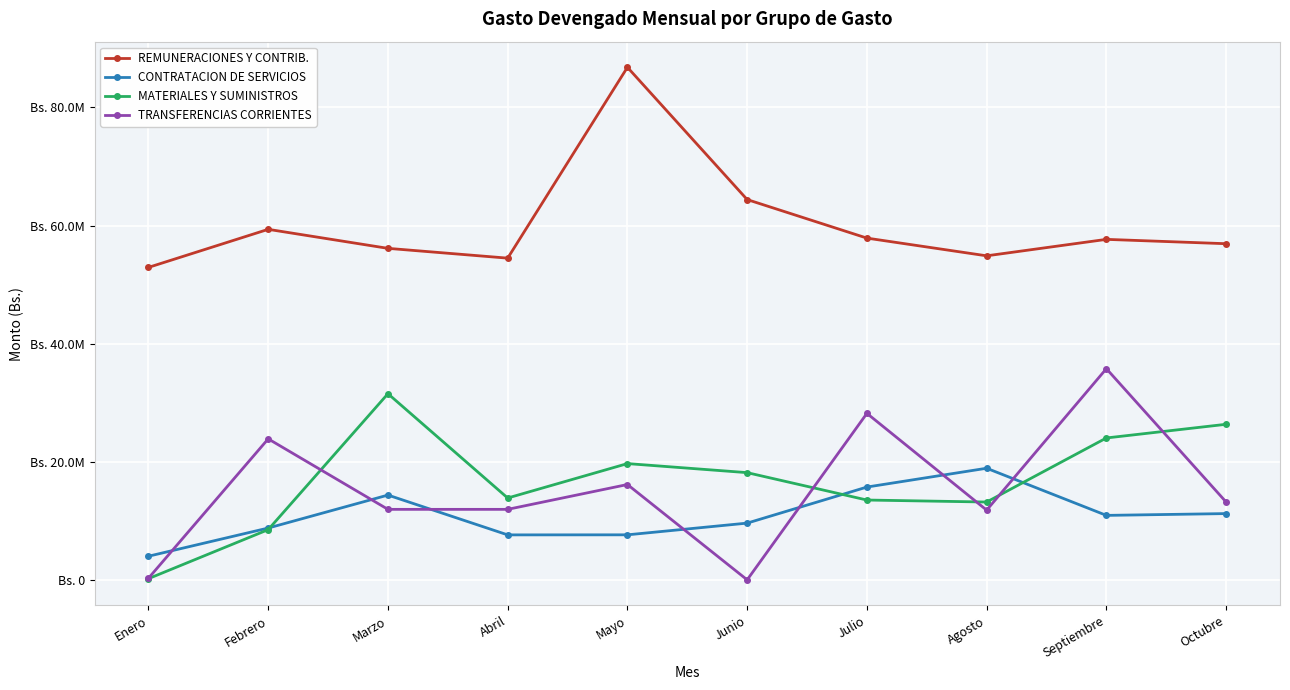

True or false: TRANSFERENCIAS CORRIENTES and MATERIALES Y SUMINISTROS intersect in this chart.

True